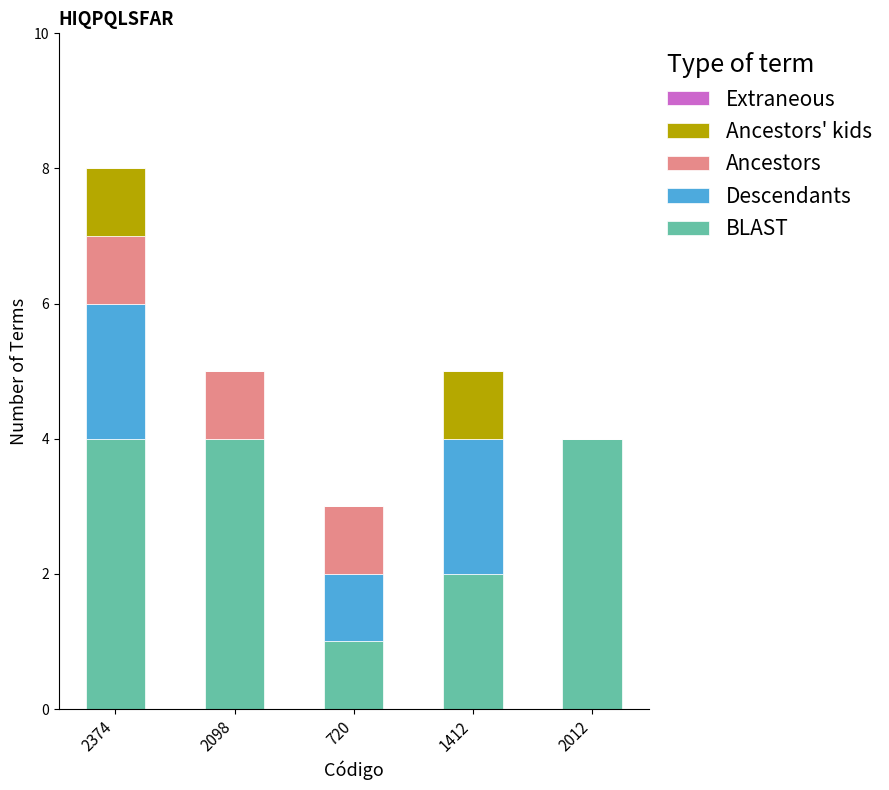

Reading right to left, transcribe the values for BLAST.

2012=4	1412=2	720=1	2098=4	2374=4